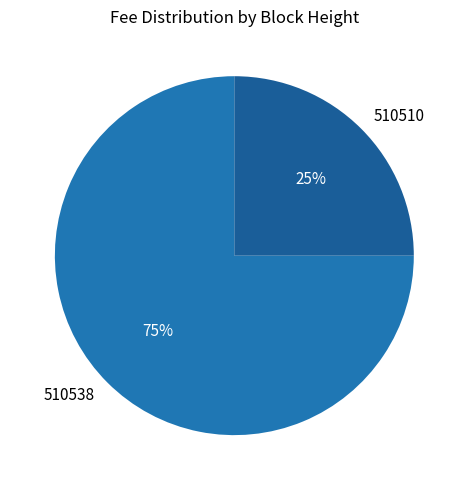

To the nearest percent, what is the combined percentage of 510510 and 510538?

100%